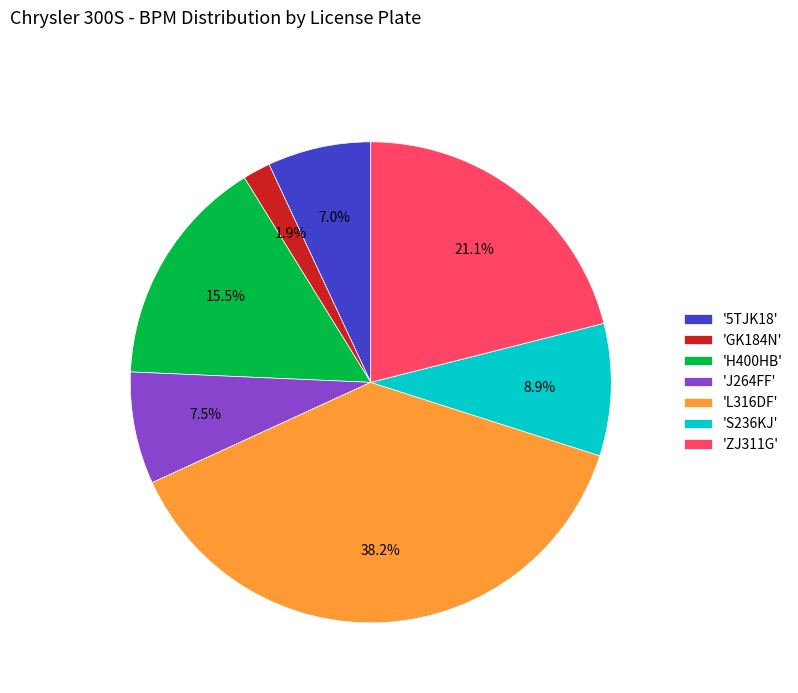

Between 'L316DF' and 'GK184N', which is larger?

'L316DF'